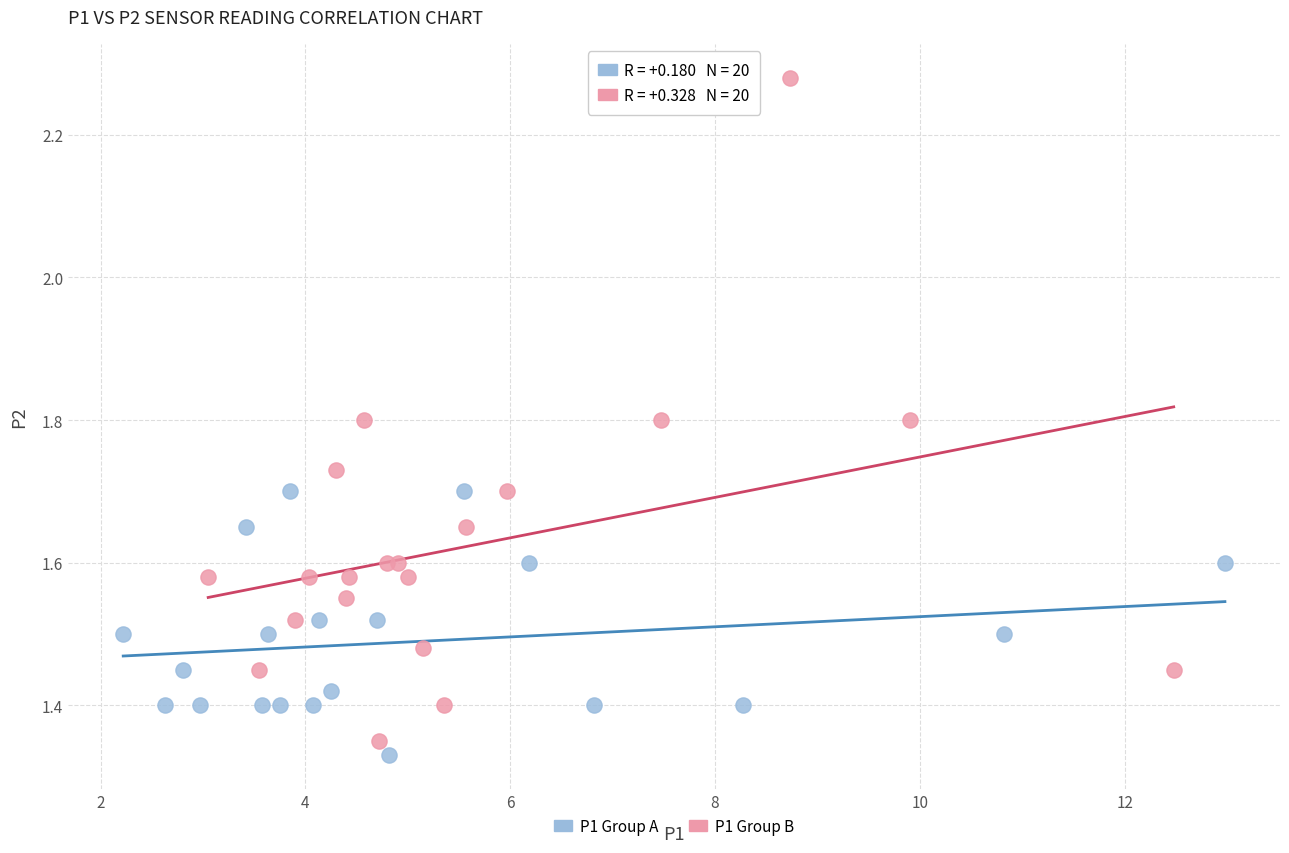

Which series reaches the maximum Y coordinate?

P1 Group B